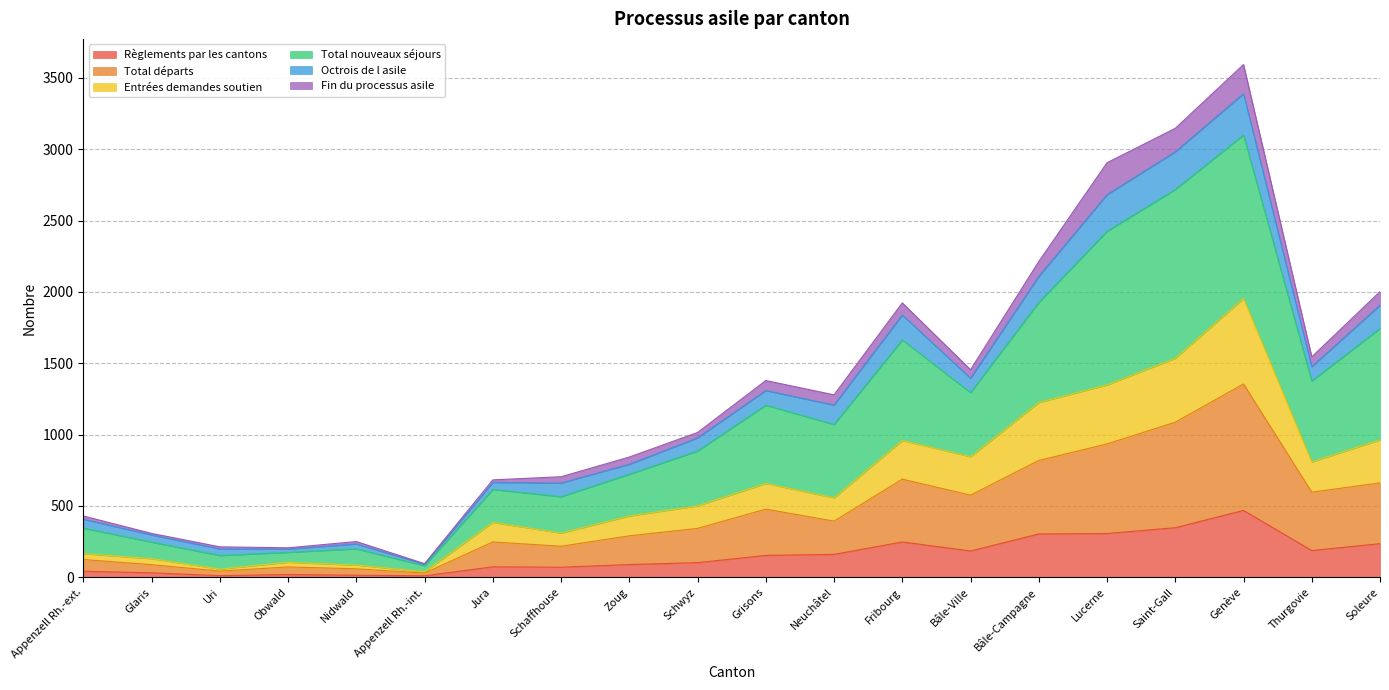

What position from the right is Bâle-Campagne?

6